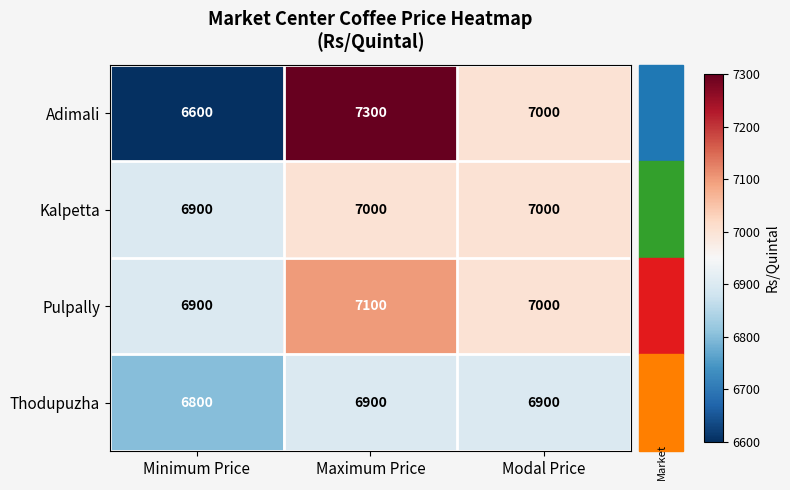

What is the difference between the second highest and minimum values in the Kalpetta series?

100